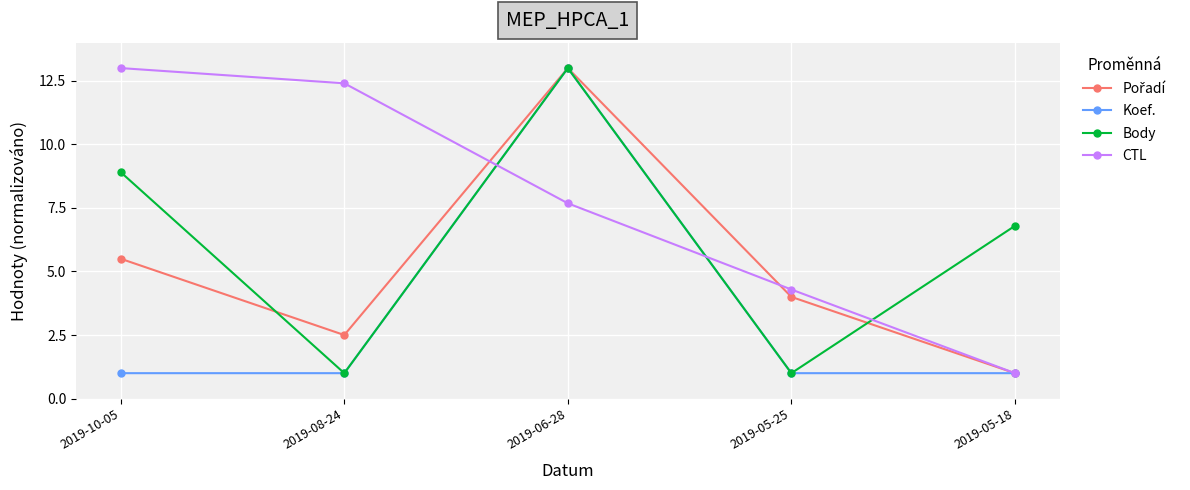

Where is Body nearest to the value 7?

2019-05-18